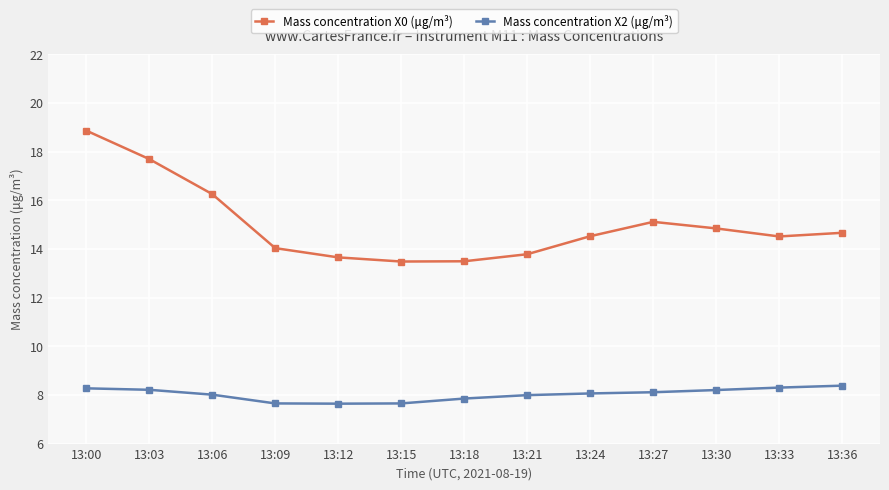

What is the lowest value of the Mass concentration X0 (μg/m³) series?

13.5